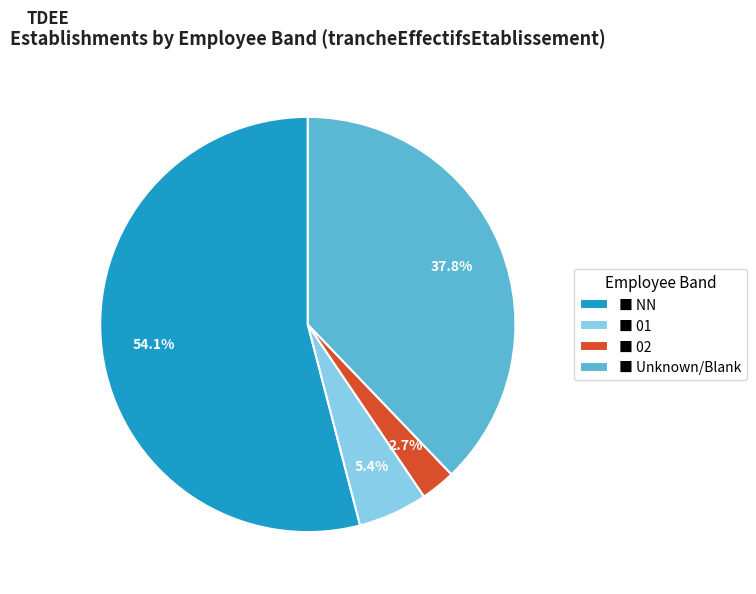

Combined, do ■ 01 and ■ NN account for over 50%?

Yes